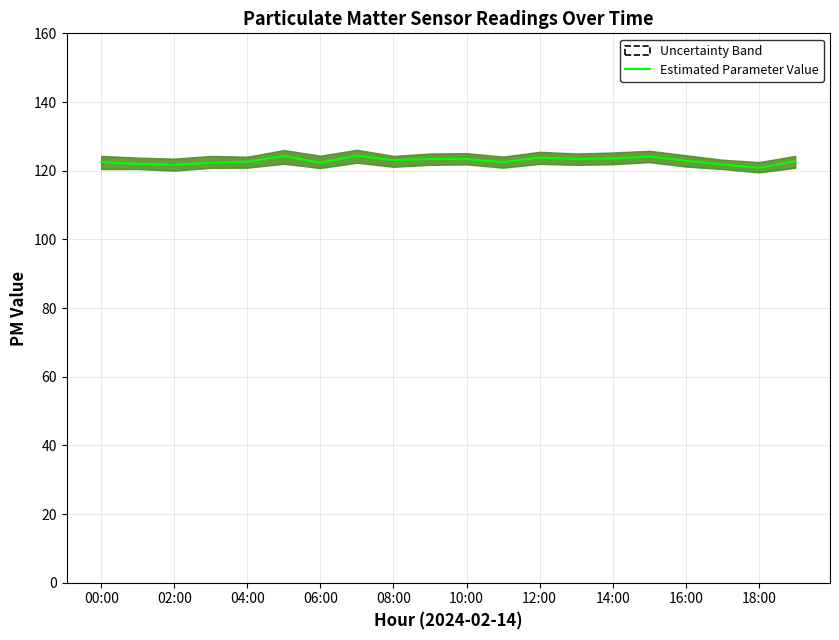

How many series are shown in this chart?

1